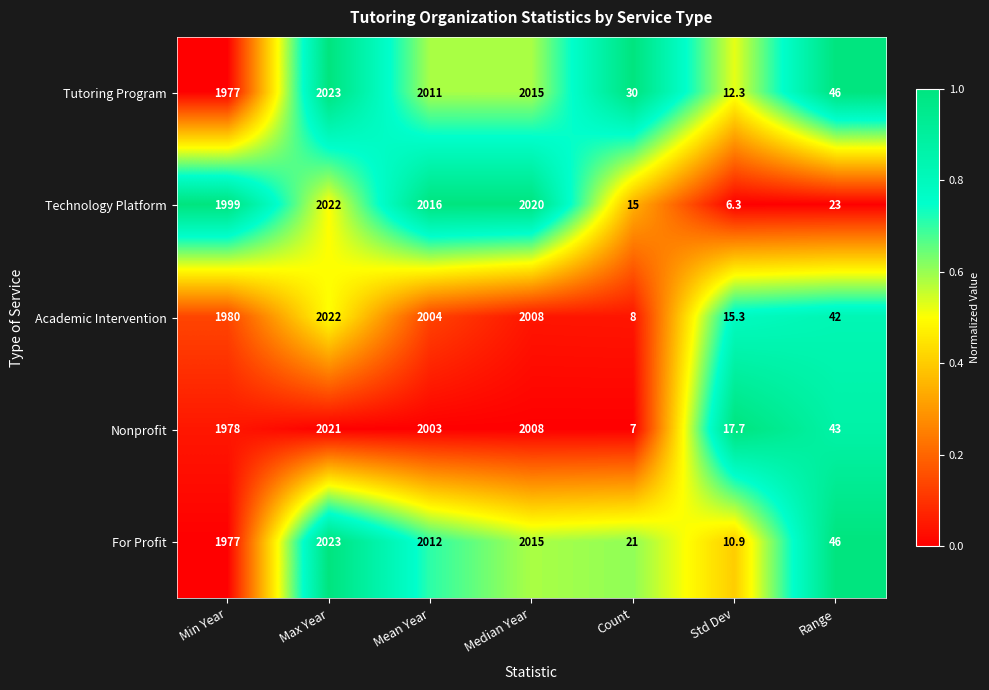

How many values in the Tutoring Program series are below 1977?

3